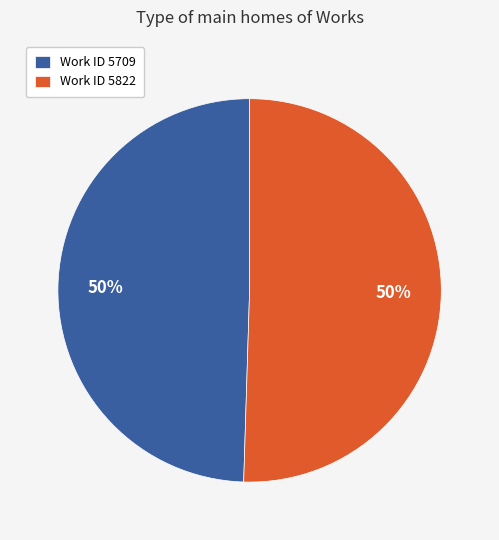

Is it true that Work ID 5822 is 50% of the pie?

True